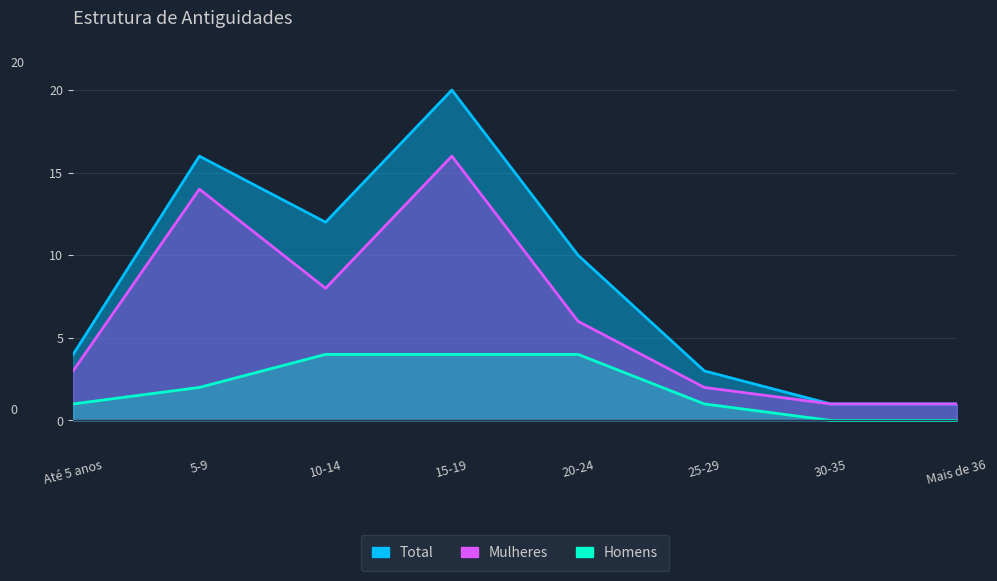

At which label does Total first exceed 10?

5-9